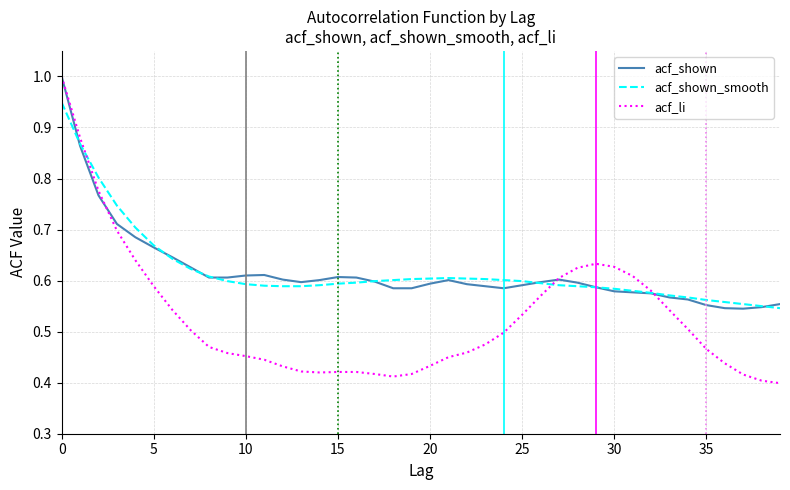

Which series has the largest range (max minus min)?

acf_li